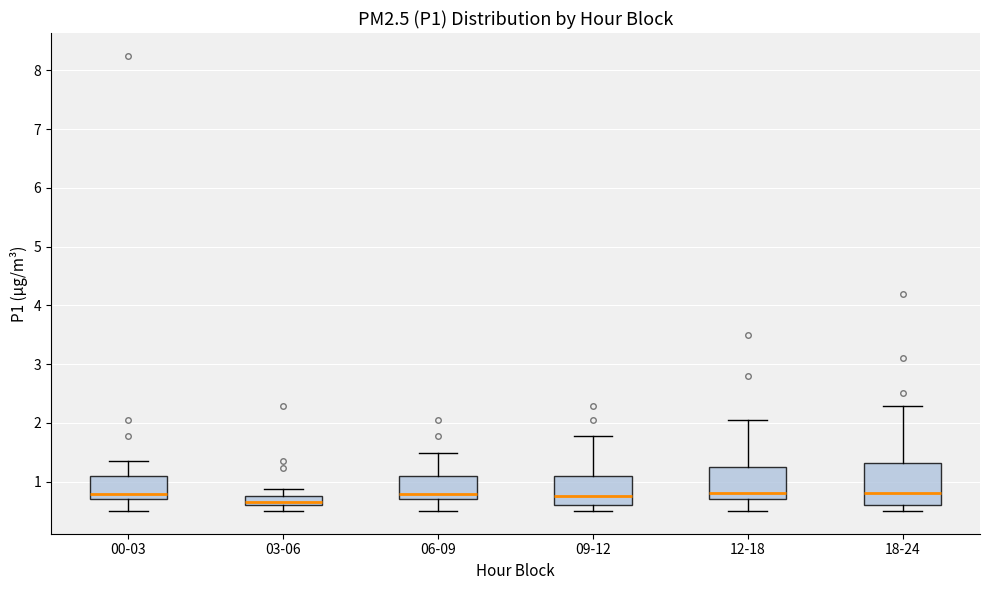

Reading left to right, read every box against the y-axis: the position of its median line, the range the box covers, and the ends of its whiskers. The values are not printed on the chart, so give them approximately, as read against the axis.

00-03: median 0.8, box 0.7 to 1.1, whiskers 0.5 to 1.4
03-06: median 0.7, box 0.6 to 0.8, whiskers 0.5 to 0.9
06-09: median 0.8, box 0.7 to 1.1, whiskers 0.5 to 1.5
09-12: median 0.8, box 0.6 to 1.1, whiskers 0.5 to 1.8
12-18: median 0.8, box 0.7 to 1.2, whiskers 0.5 to 2.1
18-24: median 0.8, box 0.6 to 1.3, whiskers 0.5 to 2.3